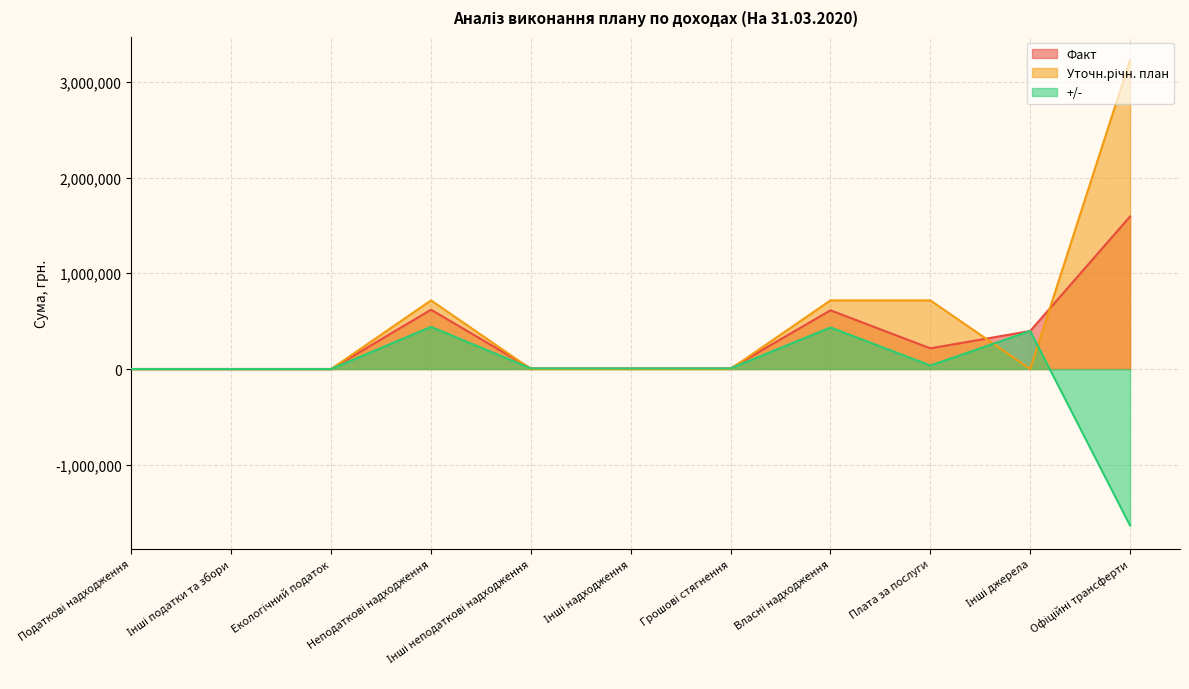

How many values in Уточн.річн. план are above zero?

4